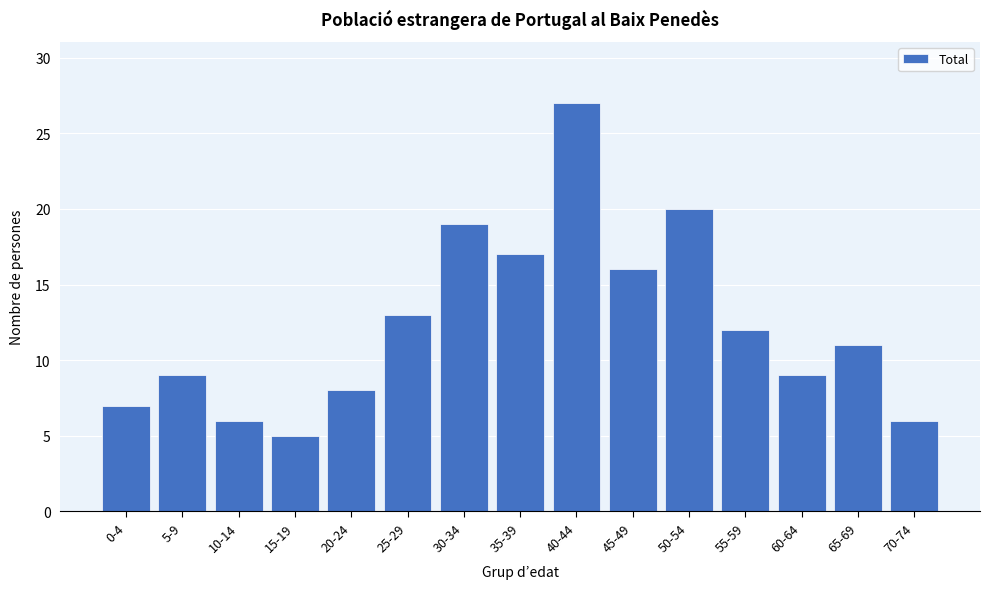

Reading left to right, list all the values displayed in this chart.

0-4=7	5-9=9	10-14=6	15-19=5	20-24=8	25-29=13	30-34=19	35-39=17	40-44=27	45-49=16	50-54=20	55-59=12	60-64=9	65-69=11	70-74=6